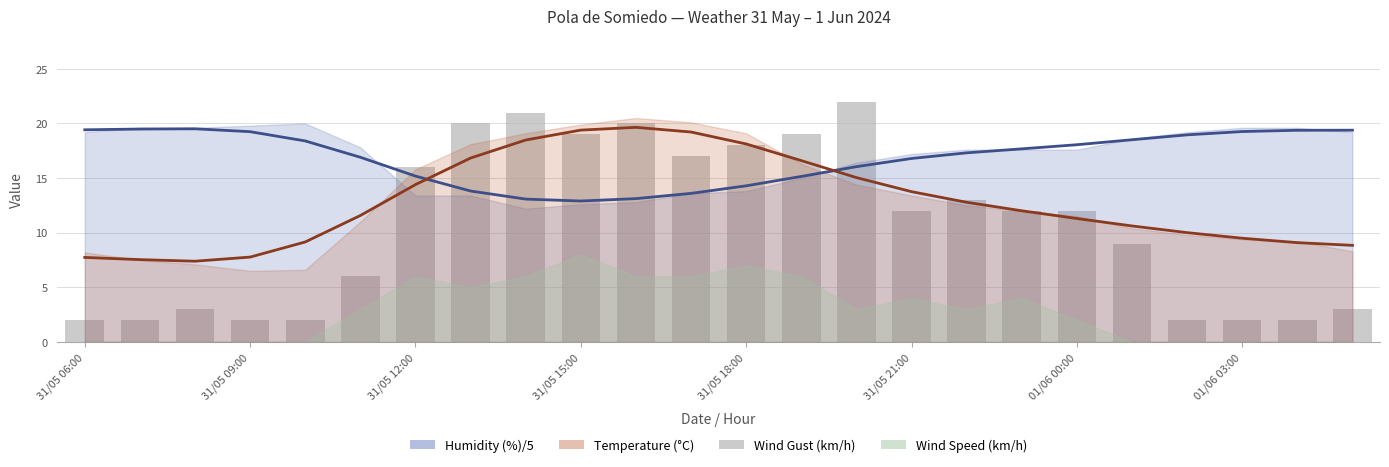

What position from the left is 31/05 09:00?

4